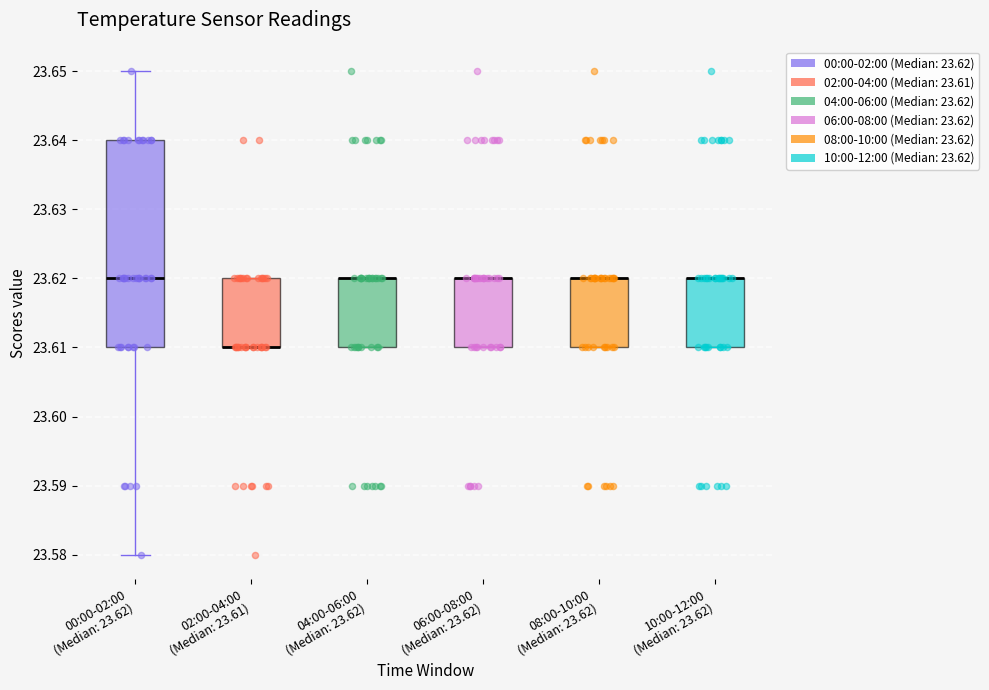

Which box is the tallest, from its lower edge to its upper edge?

00:00-02:00 (Median: 23.62)